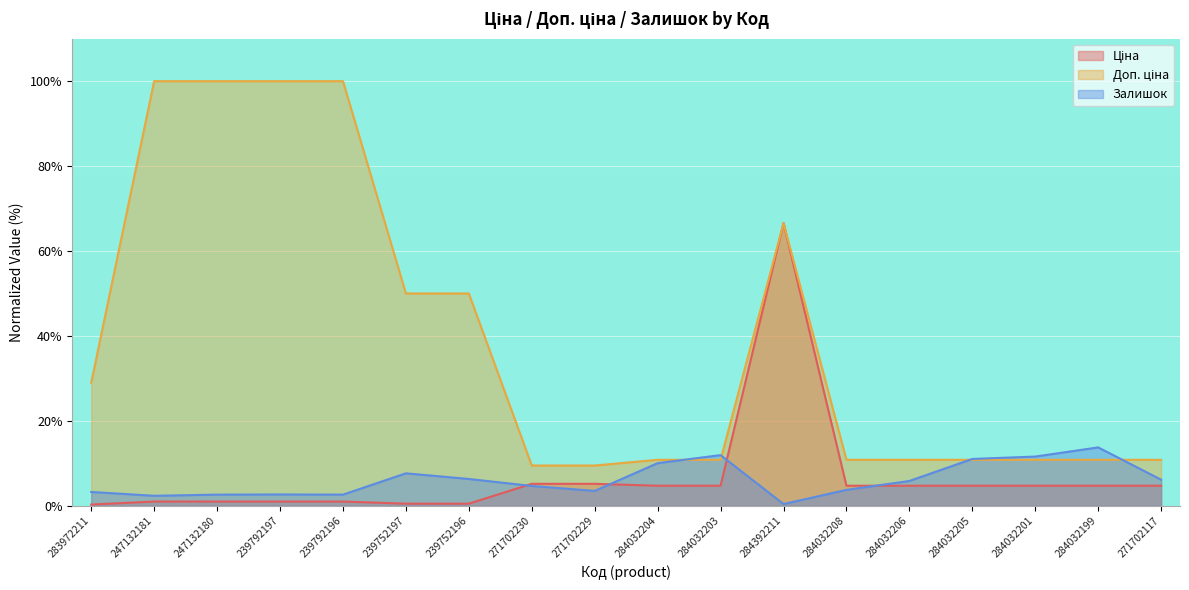

Reading left to right, transcribe all the data shown in this chart.

Ціна: 283972211=0.3	247132181=1.0	247132180=1.0	239792197=1.0	239792196=1.0	239752197=0.5	239752196=0.5	271702230=5.2	271702229=5.2	284032204=4.7	284032203=4.7	284392211=66.6	284032208=4.7	284032206=4.7	284032205=4.7	284032201=4.7	284032199=4.7	271702117=4.7
Доп. ціна: 283972211=29.0	247132181=100.0	247132180=100.0	239792197=100.0	239792196=100.0	239752197=50.0	239752196=50.0	271702230=9.5	271702229=9.5	284032204=10.8	284032203=10.8	284392211=66.6	284032208=10.8	284032206=10.8	284032205=10.8	284032201=10.8	284032199=10.8	271702117=10.8
Залишок: 283972211=3.3	247132181=2.4	247132180=2.6	239792197=2.7	239792196=2.6	239752197=7.6	239752196=6.3	271702230=4.7	271702229=3.5	284032204=10.0	284032203=11.9	284392211=0.4	284032208=3.7	284032206=5.8	284032205=11.0	284032201=11.6	284032199=13.7	271702117=6.1